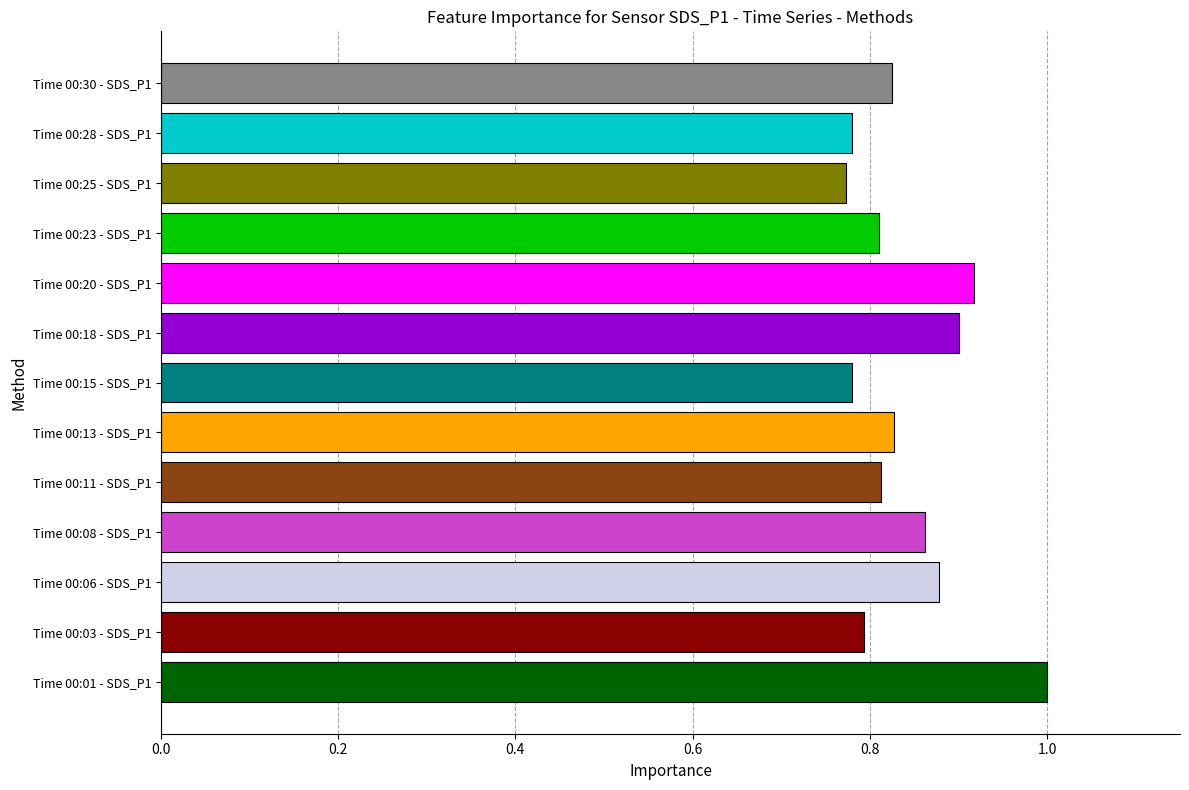

What is the sum of all values?

11.0